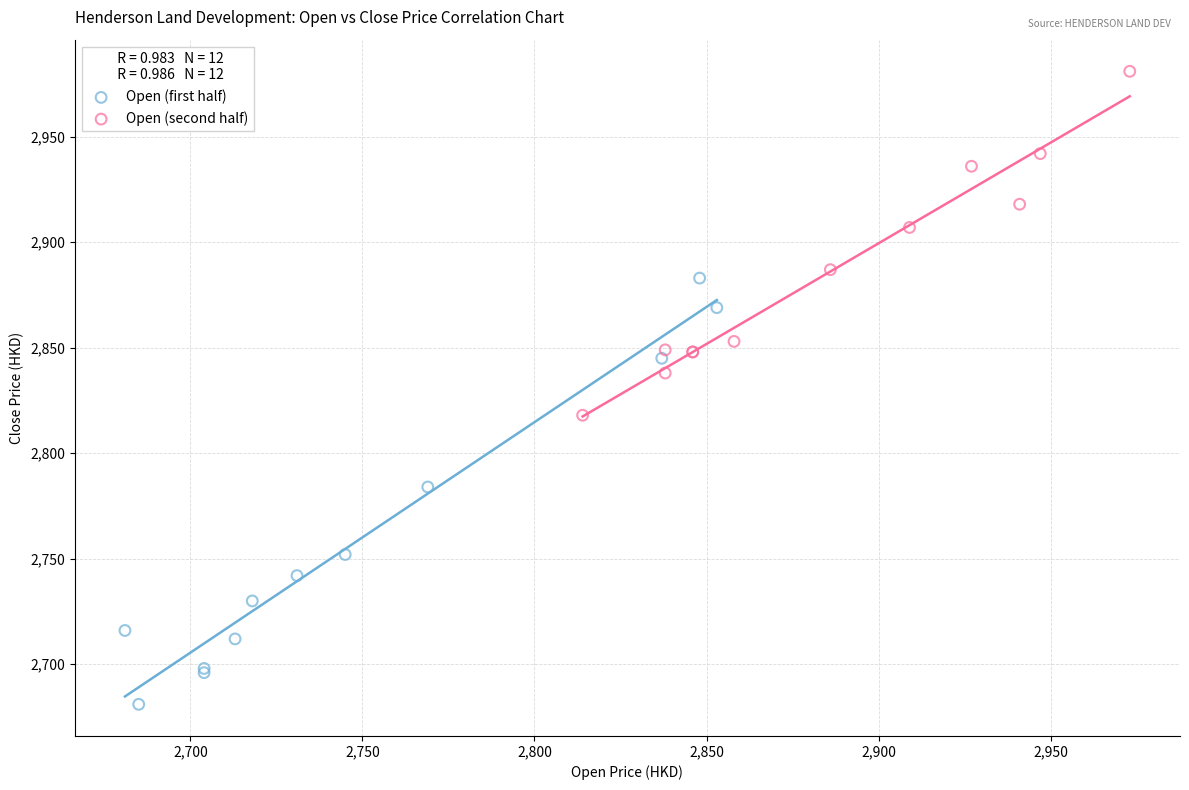

Which series has the largest Y range (max minus min)?

Open (first half)